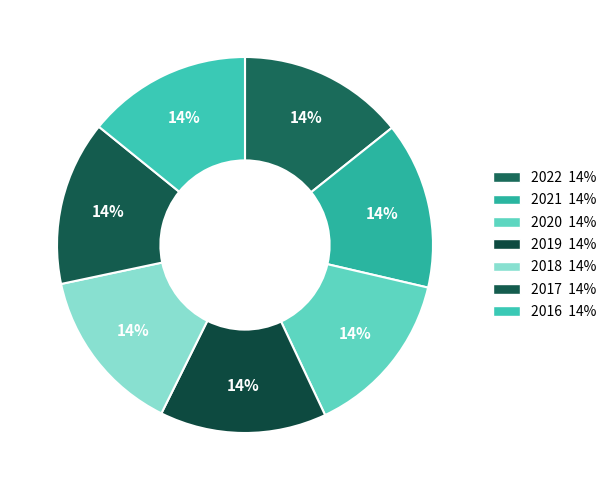

To the nearest percent, what percentage of the pie is 2021?

14%